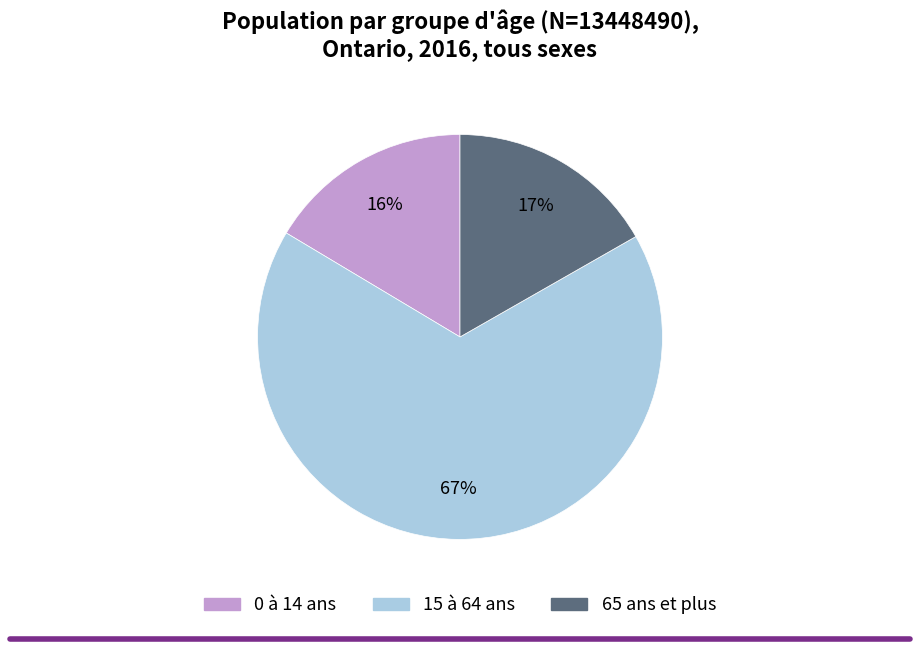

Combined, do 0 à 14 ans and 15 à 64 ans account for over 50%?

Yes